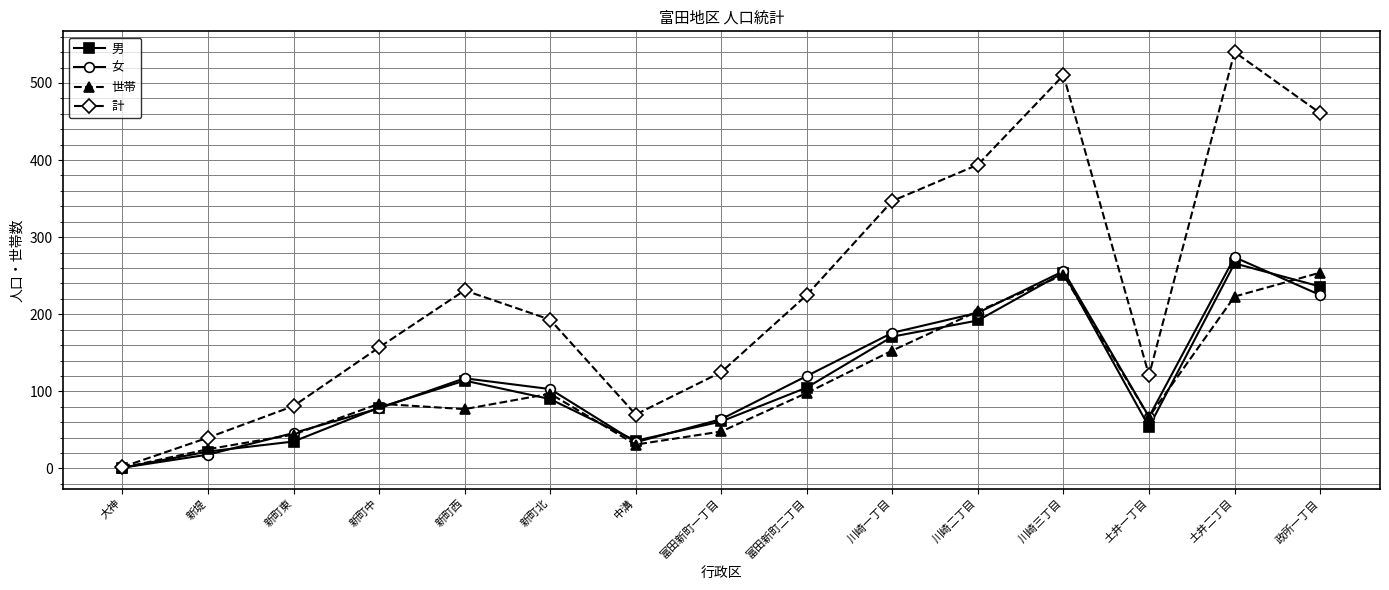

What is the difference between the highest and lowest values at 富田新町二丁目?

127